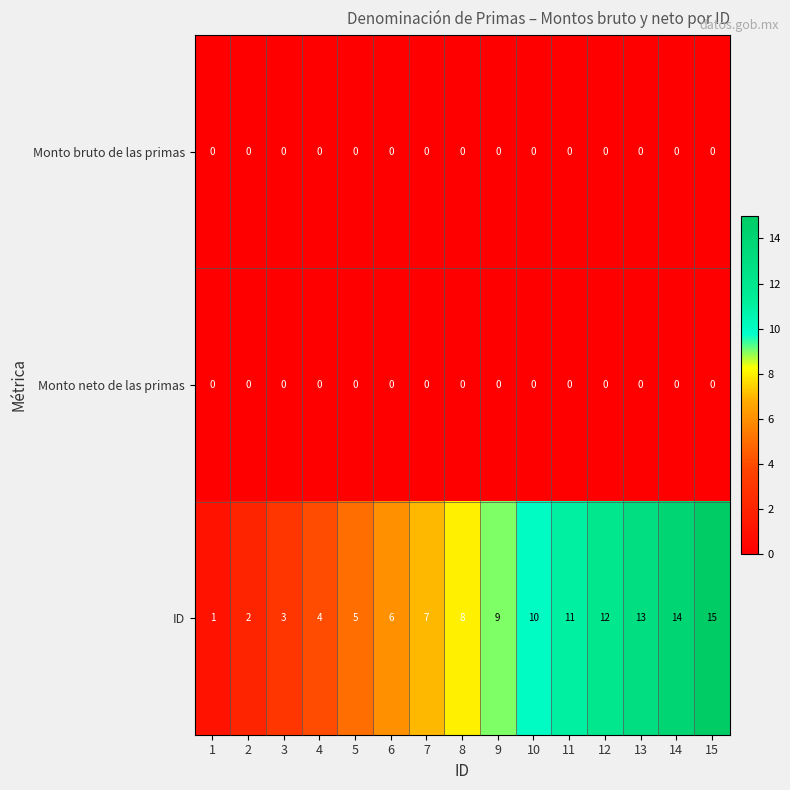

What is the difference between the highest and lowest values at 8?

8